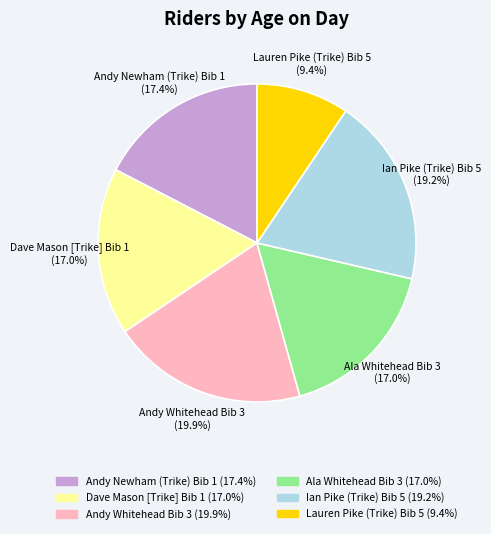

Which category has the biggest portion of the pie?

Andy Whitehead Bib 3